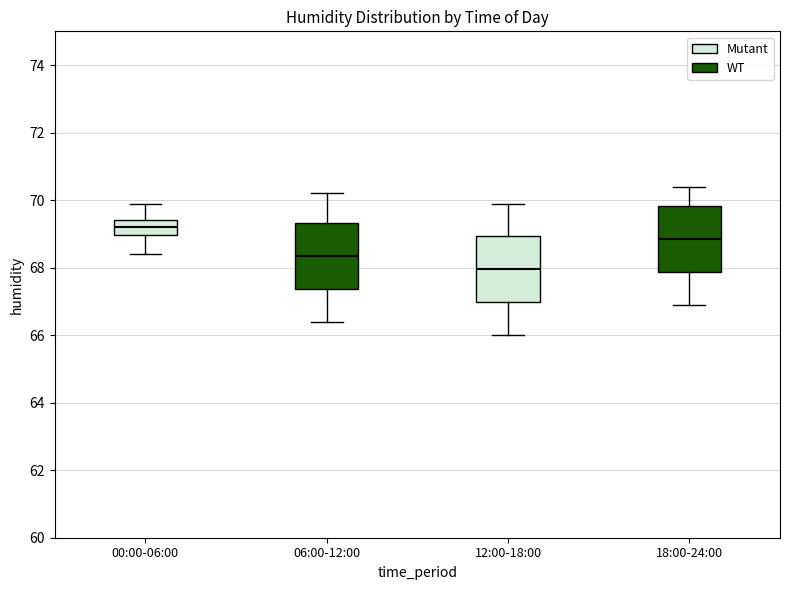

Which box has the highest median line?

00:00-06:00